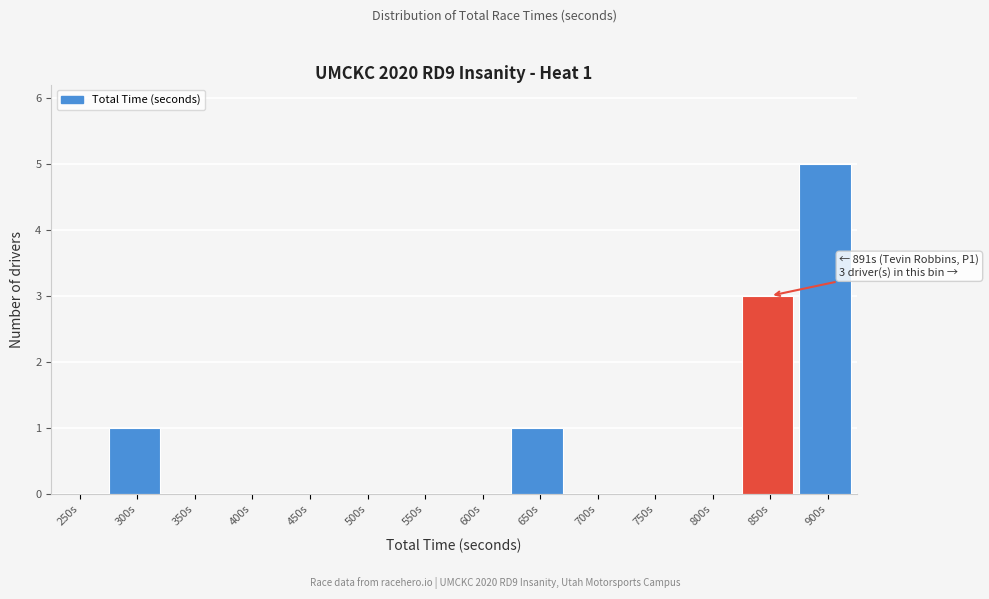

Reading left to right, transcribe all the data shown in this chart.

250s=0	300s=1	350s=0	400s=0	450s=0	500s=0	550s=0	600s=0	650s=1	700s=0	750s=0	800s=0	850s=3	900s=5